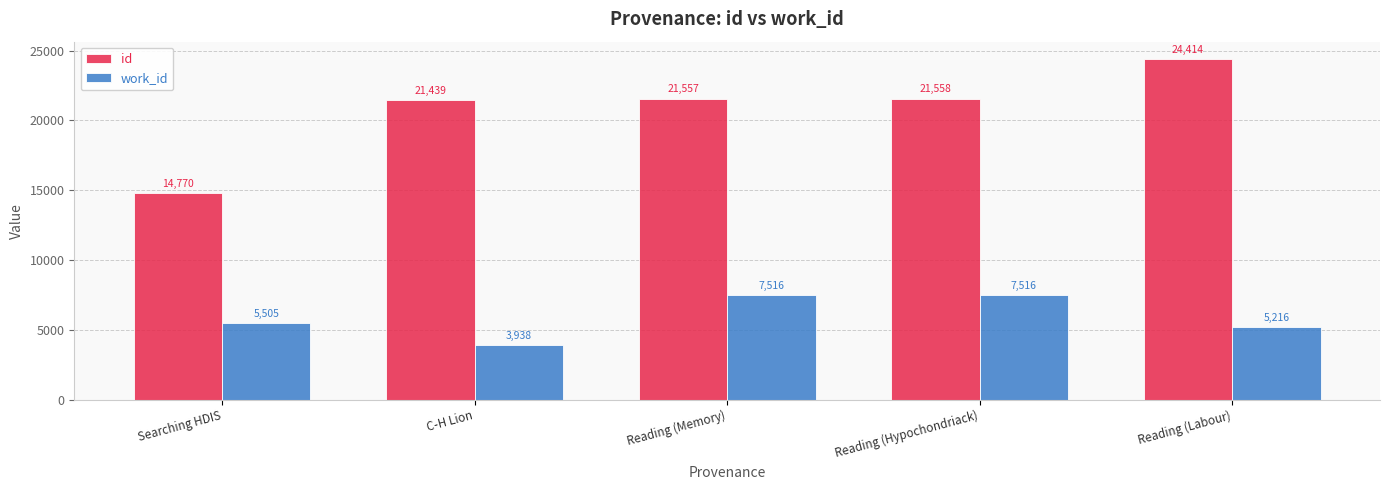

What are all the series names shown in the legend?

id, work_id